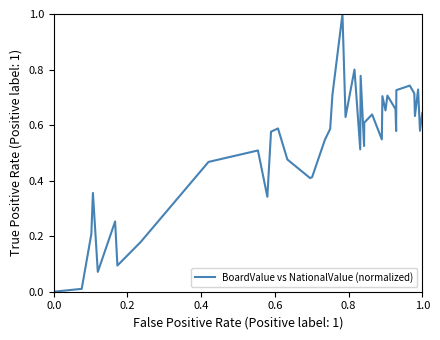

What is the maximum value shown in the chart?

1.0